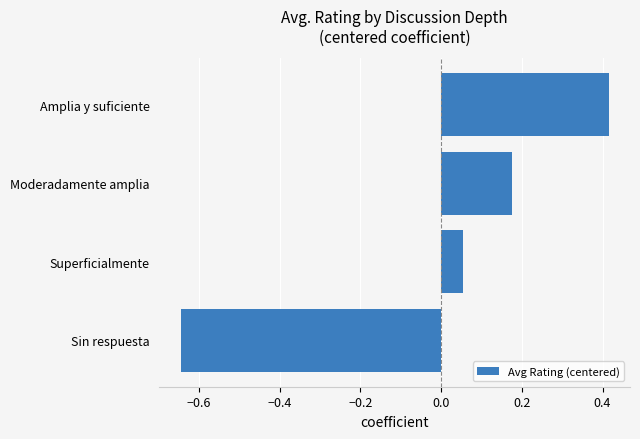

The value at Moderadamente amplia is 0.3. True or false?

False